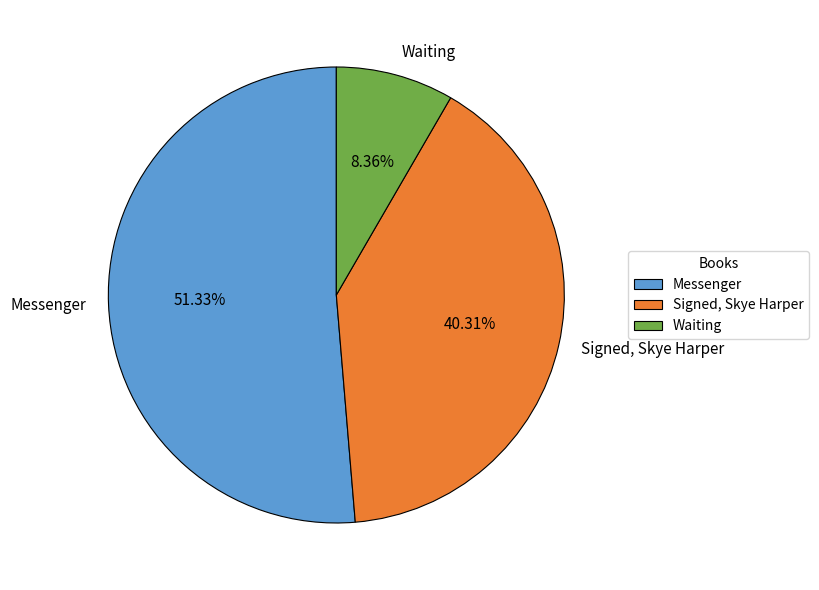

What is the total percentage of Messenger and Signed, Skye Harper?

91.6%